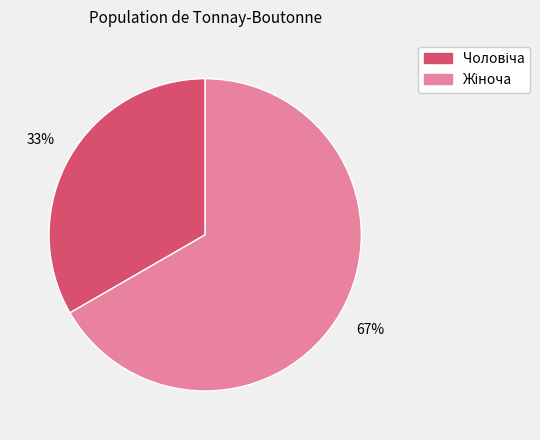

Does any single category account for the majority?

Yes